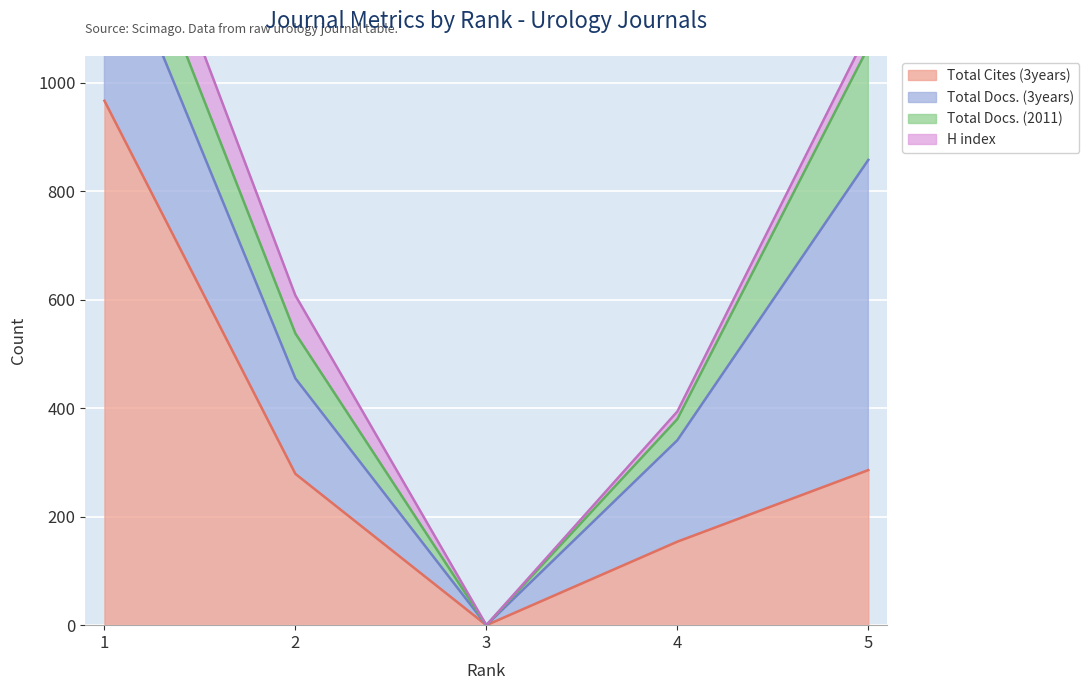

List the labels in order of Total Docs. (3years) value, smallest first.

3, 2, 4, 1, 5